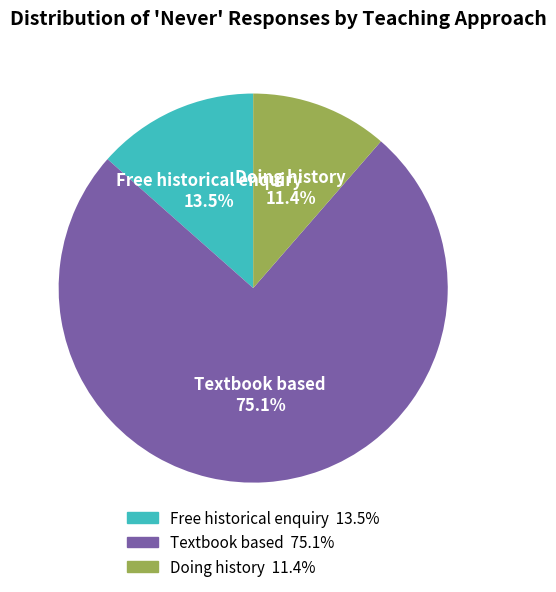

To the nearest percent, what is the difference between the largest and smallest slice percentages?

64%